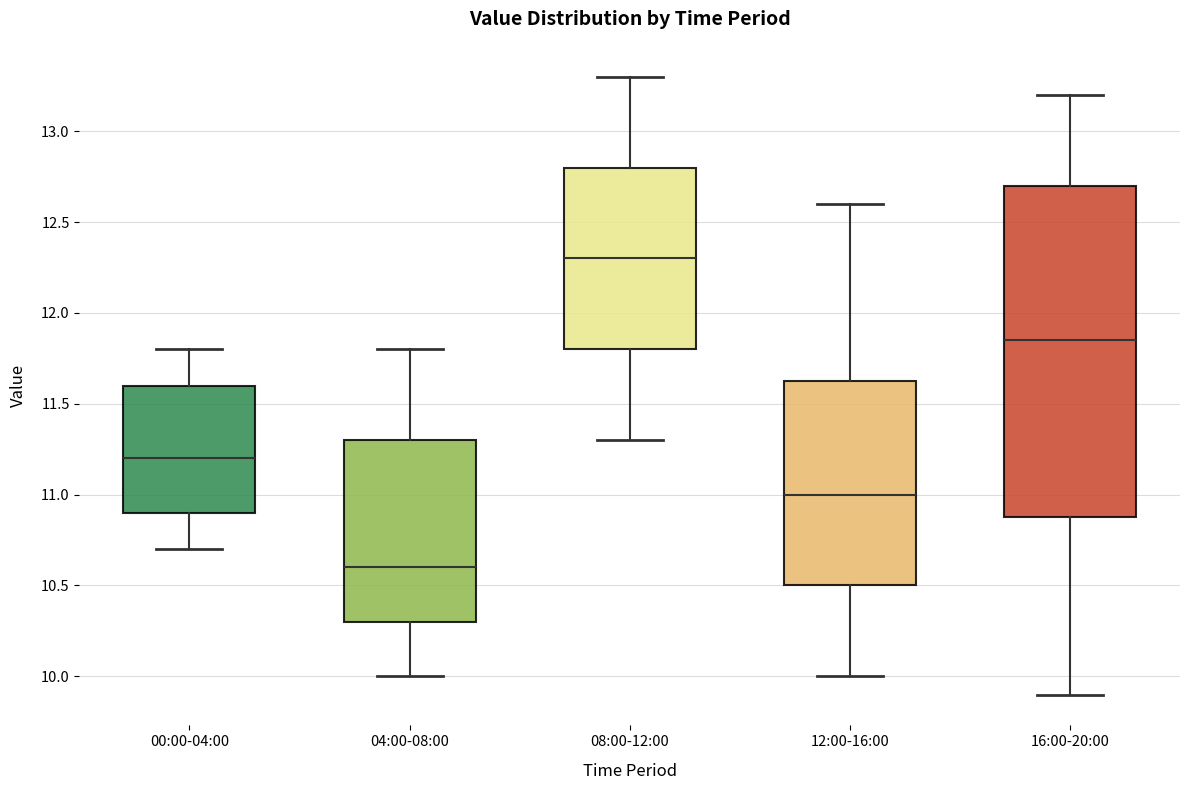

Which box is the tallest, from its lower edge to its upper edge?

16:00-20:00